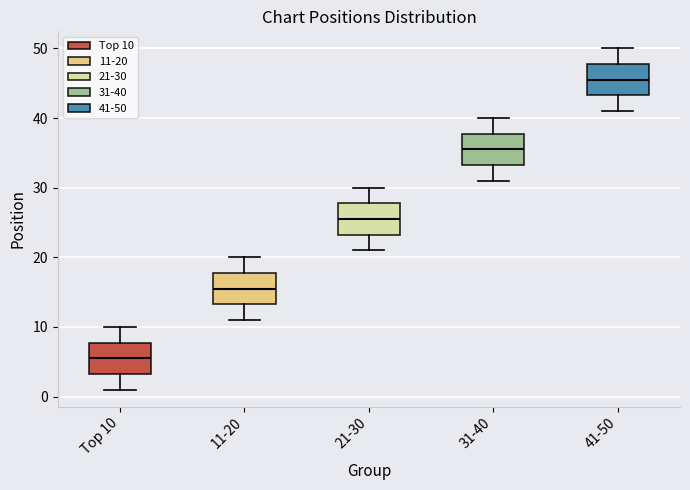

Where does the lower whisker of the box for 31-40 end on the y-axis? The values are not printed on the chart, so give them approximately, as read against the axis.

31